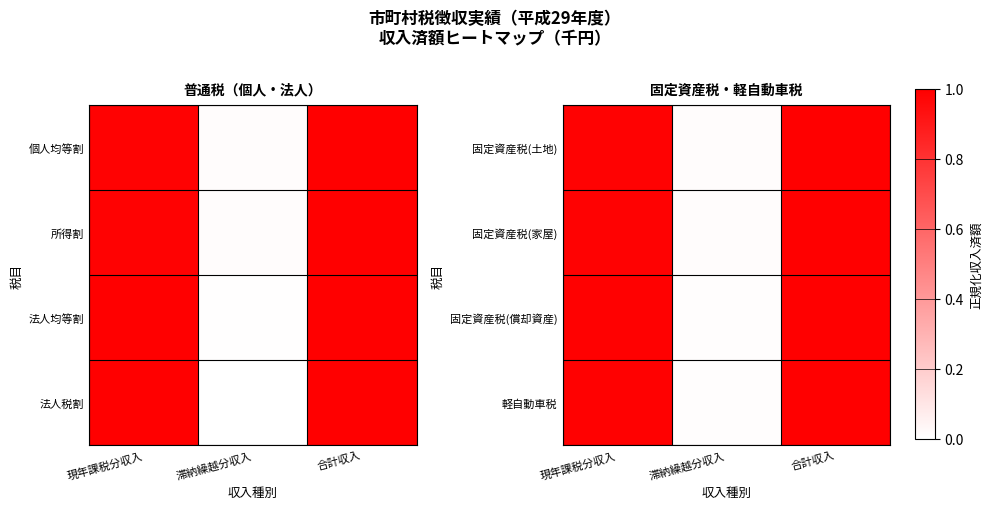

Rank the series at 滞納繰越分収入 from lowest to highest value.

固定資産税(償却資産), 軽自動車税, 固定資産税(家屋), 固定資産税(土地)